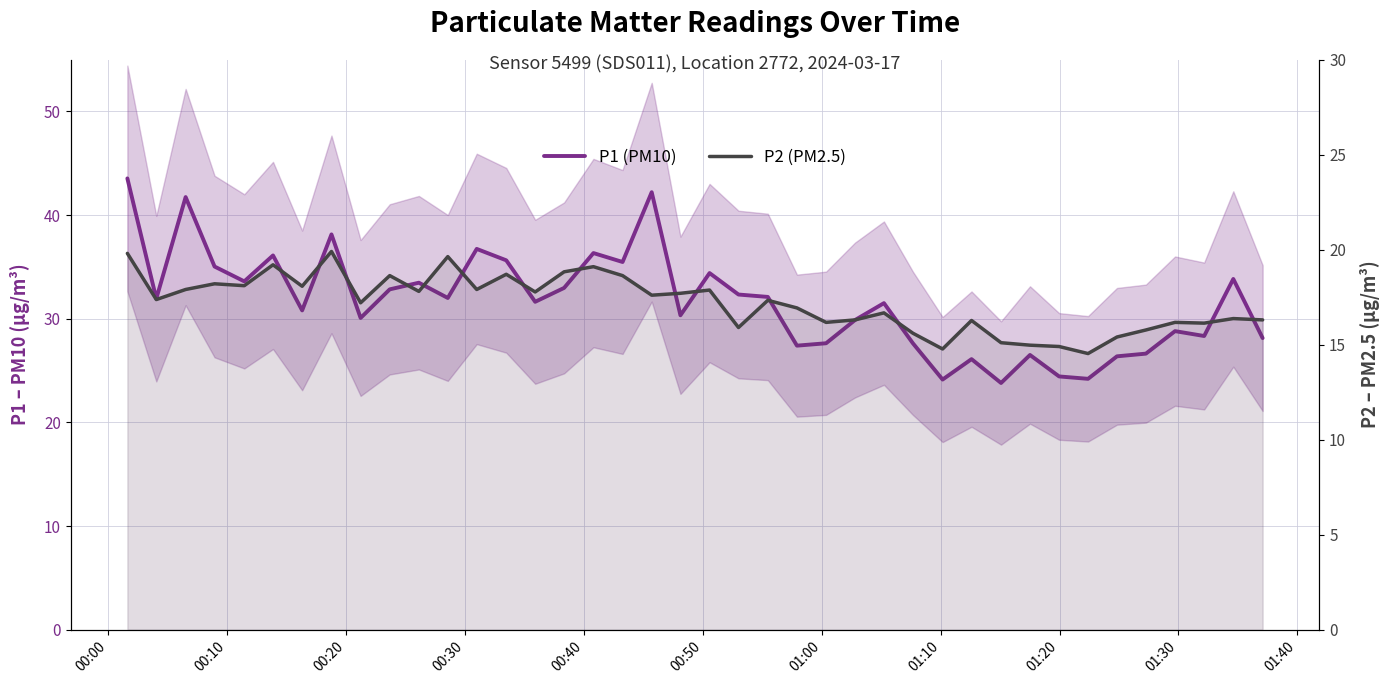

List the series in order of their peak value, lowest first.

P2 (PM2.5), P1 (PM10)